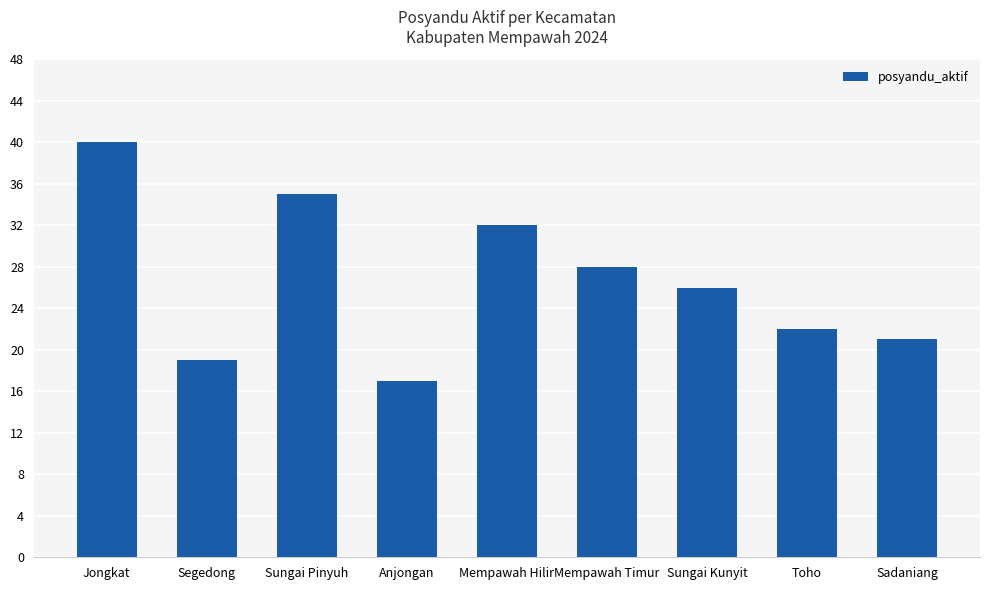

Rank the categories by value from highest to lowest.

Jongkat, Sungai Pinyuh, Mempawah Hilir, Mempawah Timur, Sungai Kunyit, Toho, Sadaniang, Segedong, Anjongan